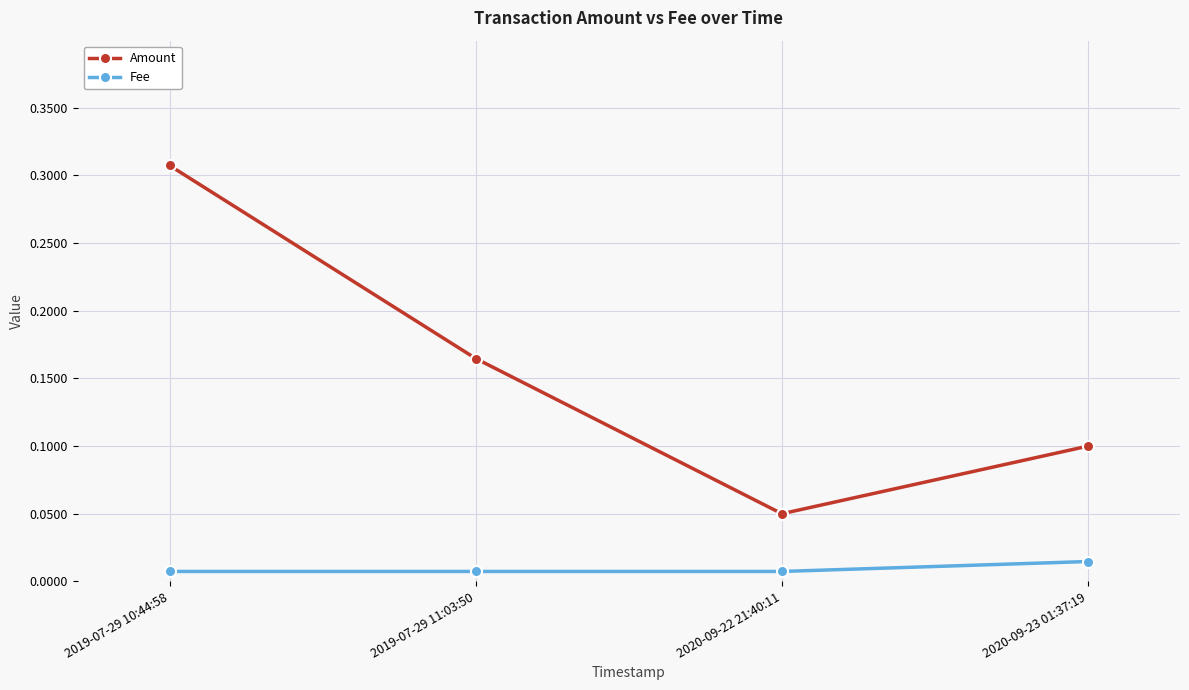

True or false: Fee and Amount cross at least once.

False